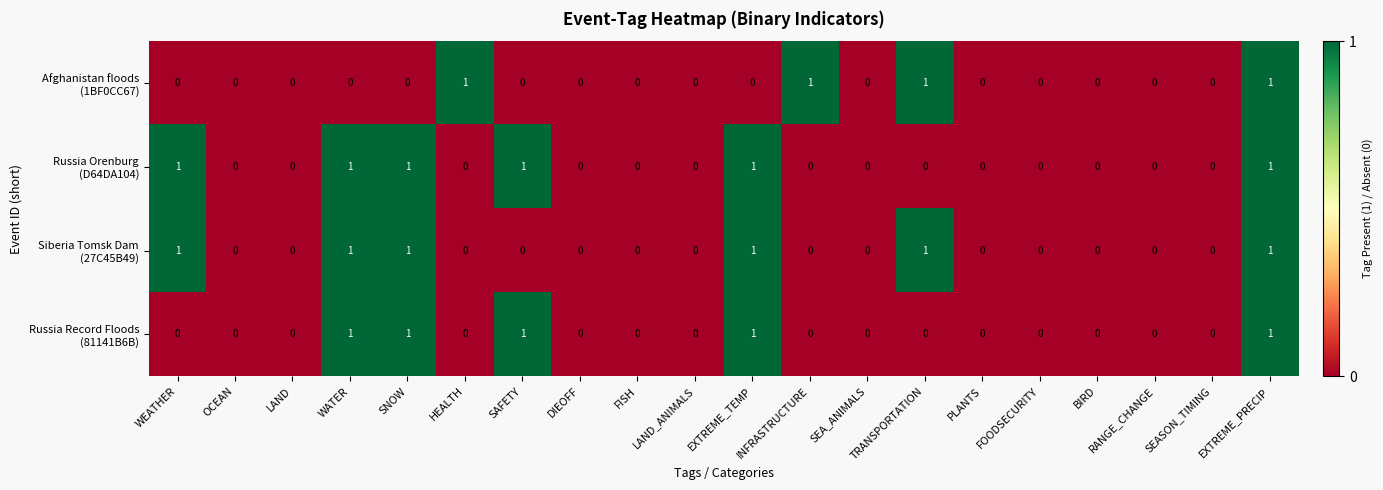

At which category is the sum across all series the highest?

EXTREME_PRECIP